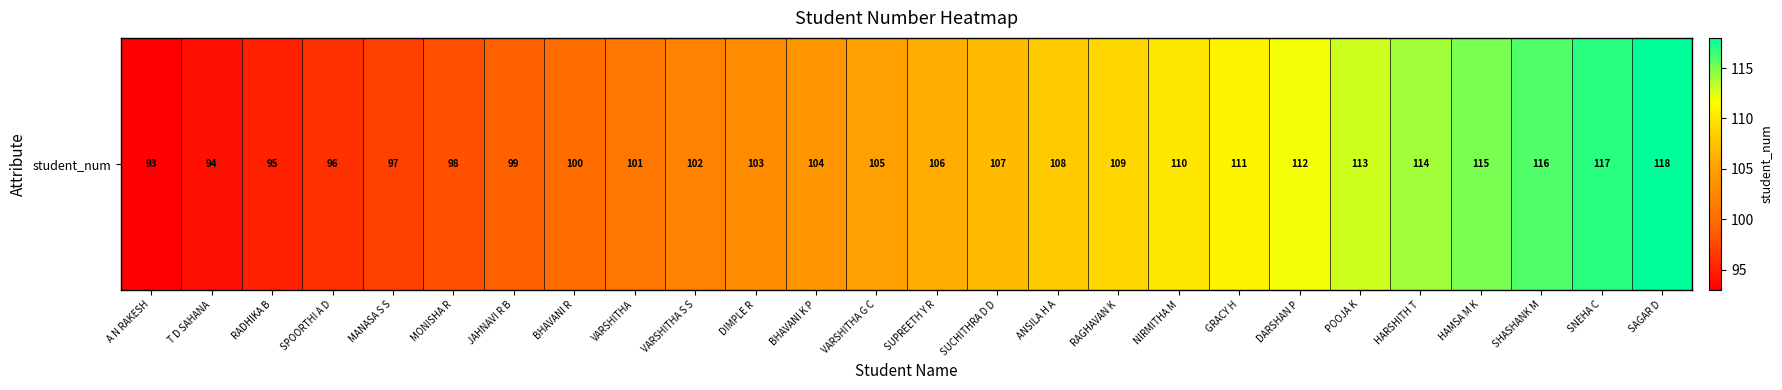

What is the ratio of the value at GRACY H to the value at A N RAKESH?

1.2